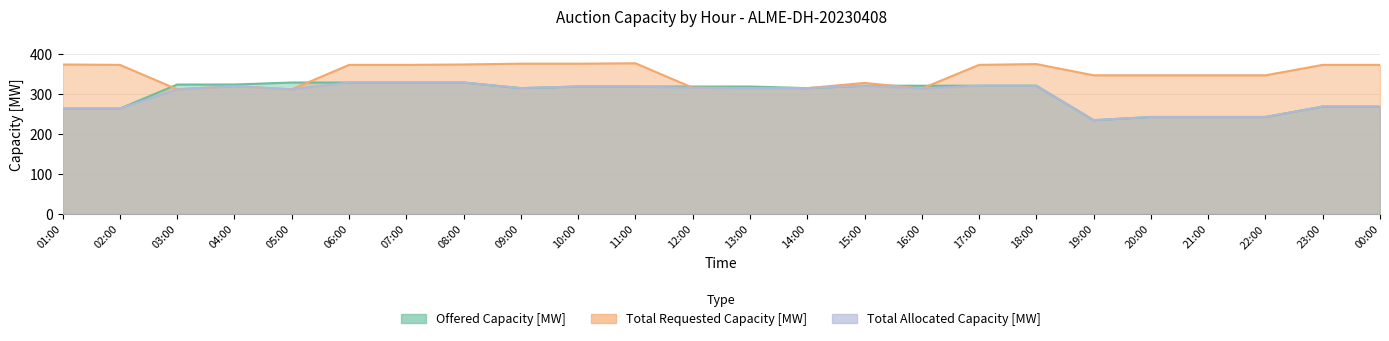

Reading left to right, list all the values displayed in this chart.

Offered Capacity [MW]: 263	263	323	323	328	328	328	328	314	318	318	318	318	314	320	320	320	320	234	242	242	242	268	268
Total Requested Capacity [MW]: 373	372	311	319	311	372	372	373	375	375	376	315	314	314	327	313	372	374	346	346	346	346	372	372
Total Allocated Capacity [MW]: 263	263	311	319	311	328	328	328	314	318	318	315	314	314	320	313	320	320	234	242	242	242	268	268